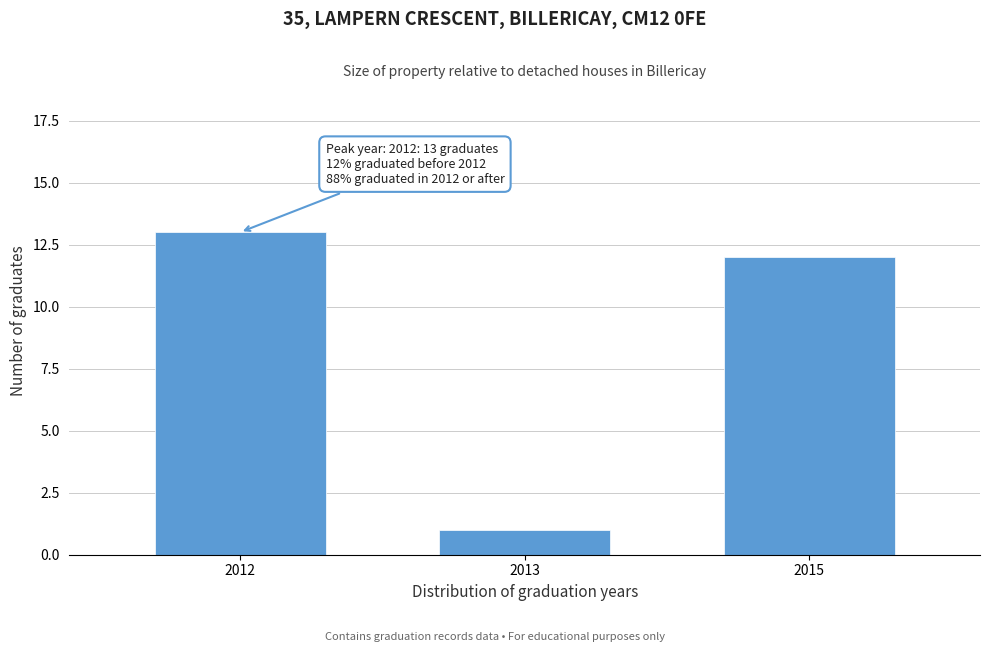

Reading left to right, transcribe all the data shown in this chart.

13	1	12